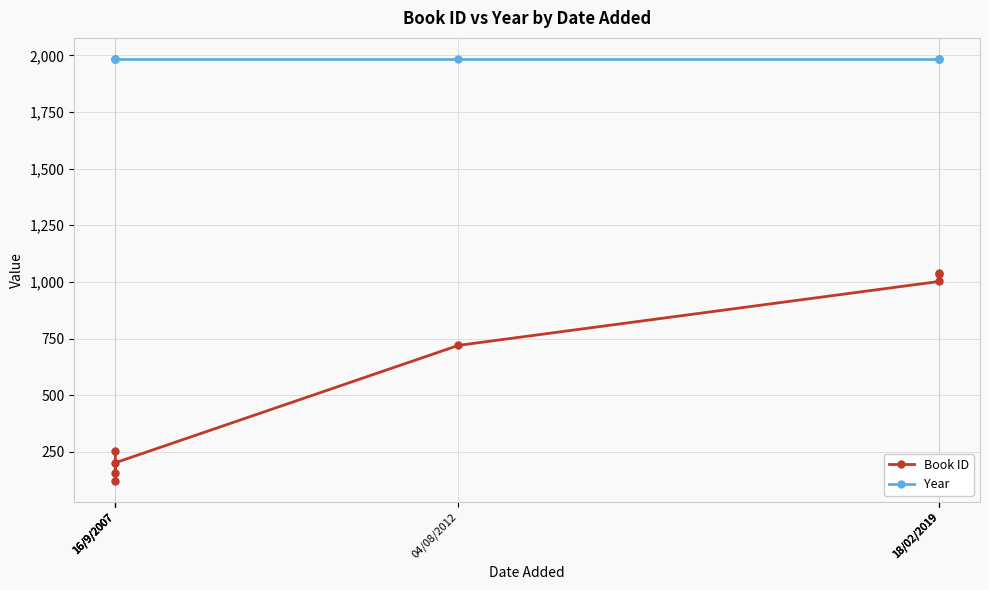

What is the sum of all Year values?

15872